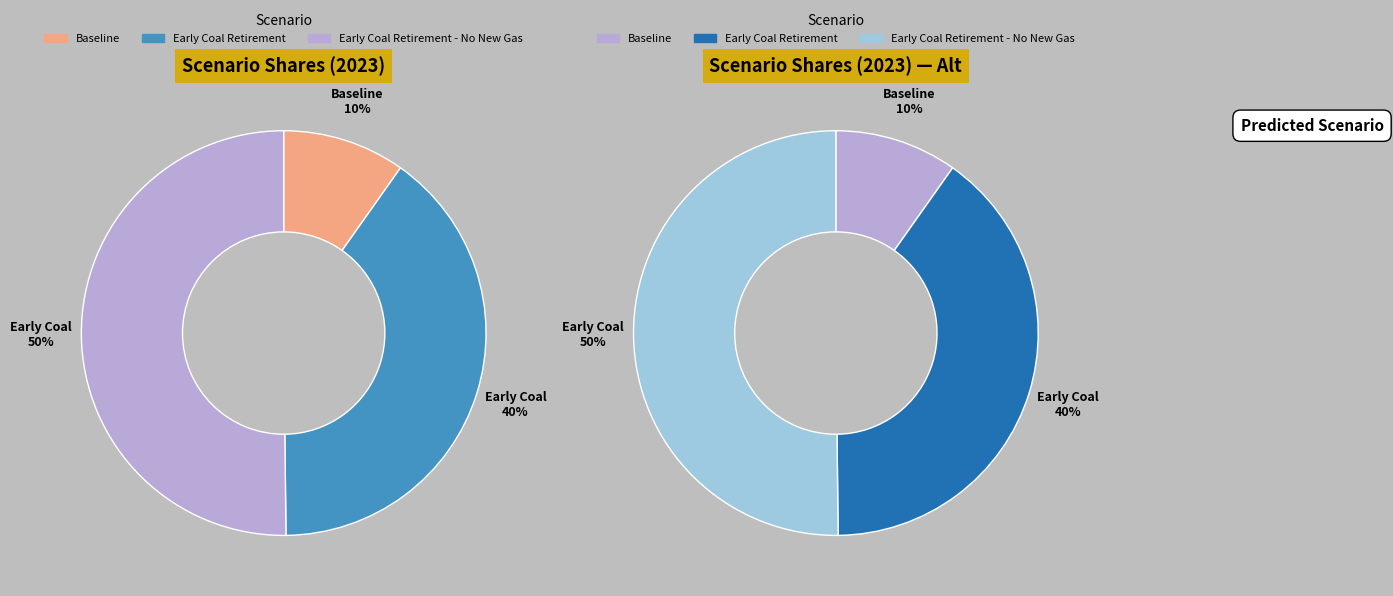

Is it true that Baseline is 24% of the pie?

False